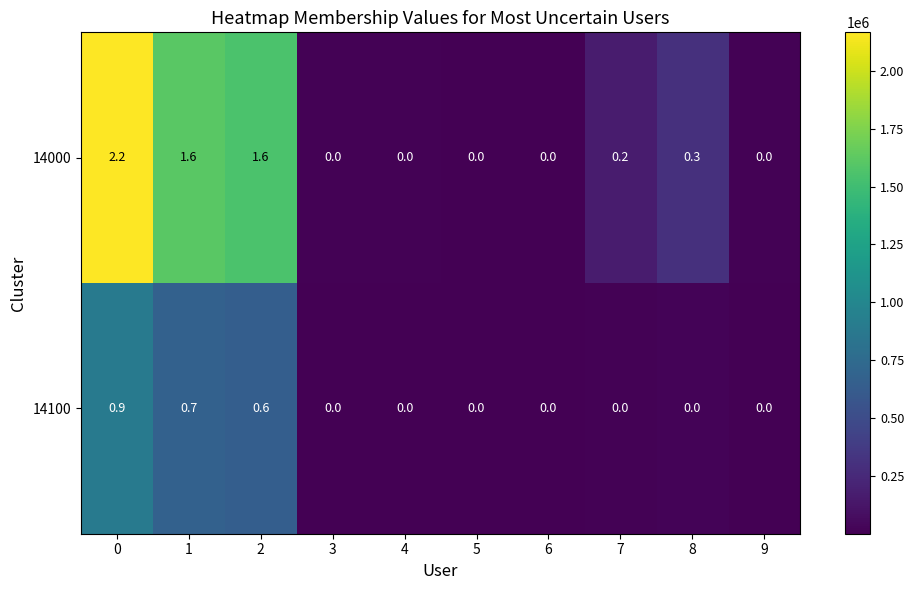

Reading left to right, transcribe all the data shown in this chart.

14000: 0=2.2	1=1.6	2=1.6	3=0.0	4=0.0	5=0.0	6=0.0	7=0.2	8=0.3	9=0.0
14100: 0=0.9	1=0.7	2=0.6	3=0.0	4=0.0	5=0.0	6=0.0	7=0.0	8=0.0	9=0.0